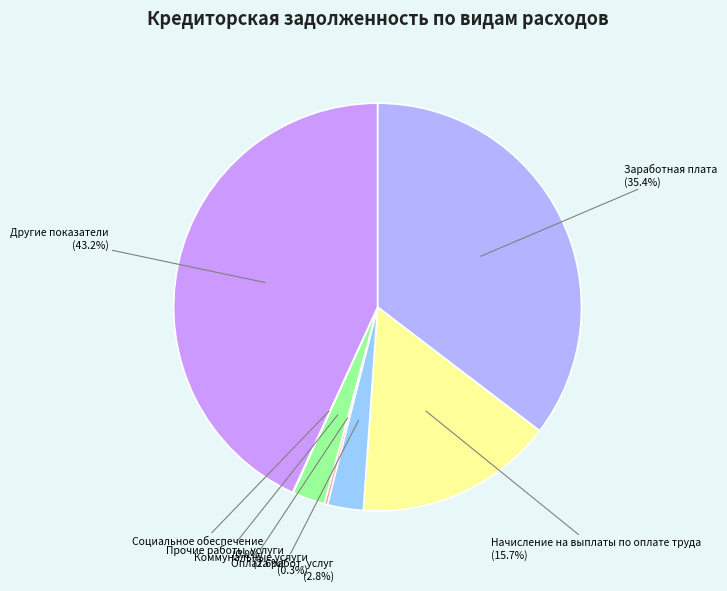

To the nearest percent, what is the difference between the largest and smallest slice percentages?

43%